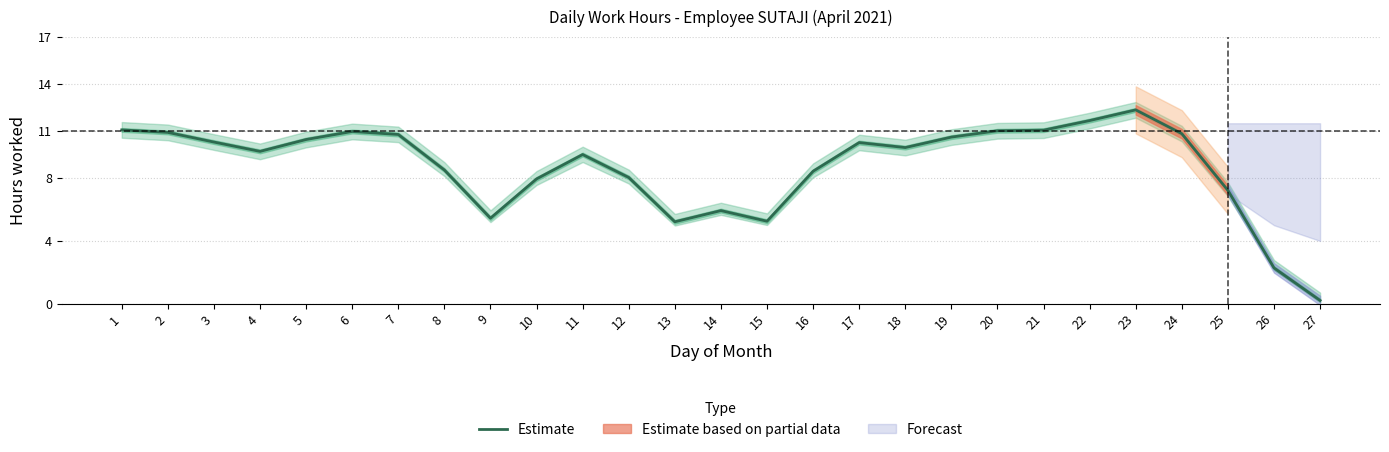

What is the sum of all values?

236.0